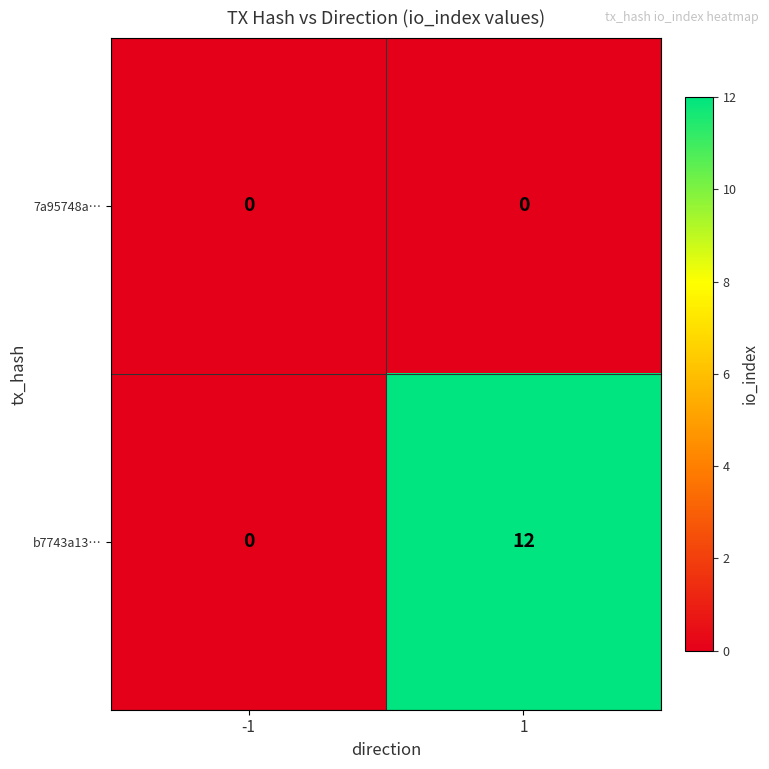

Reading left to right, transcribe all the data shown in this chart.

7a95748a…: -1=0	1=0
b7743a13…: -1=0	1=12